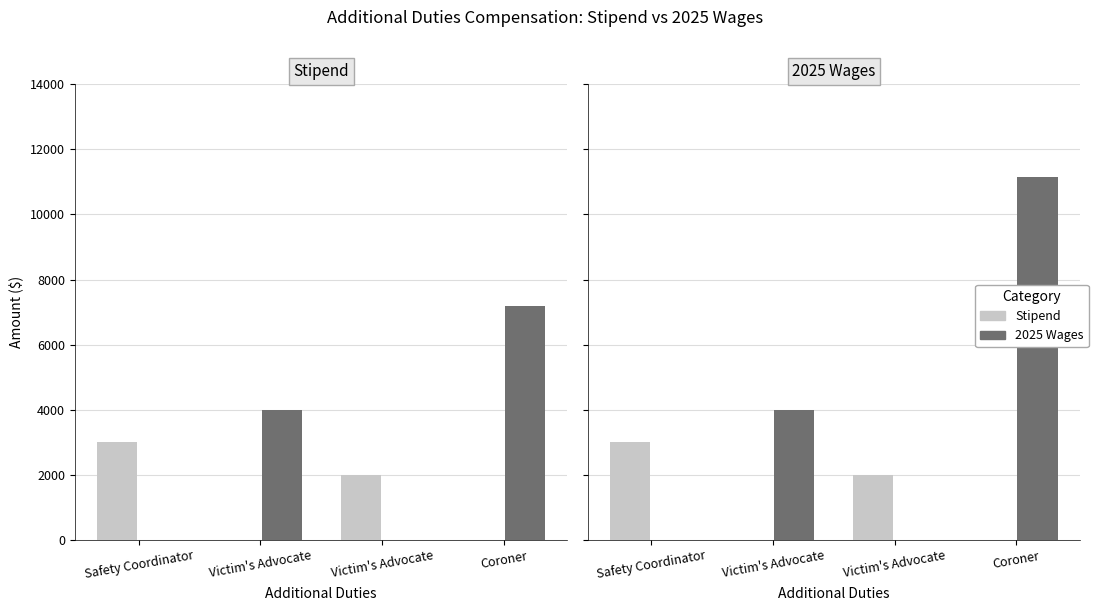

How many distinct data groups are displayed?

2